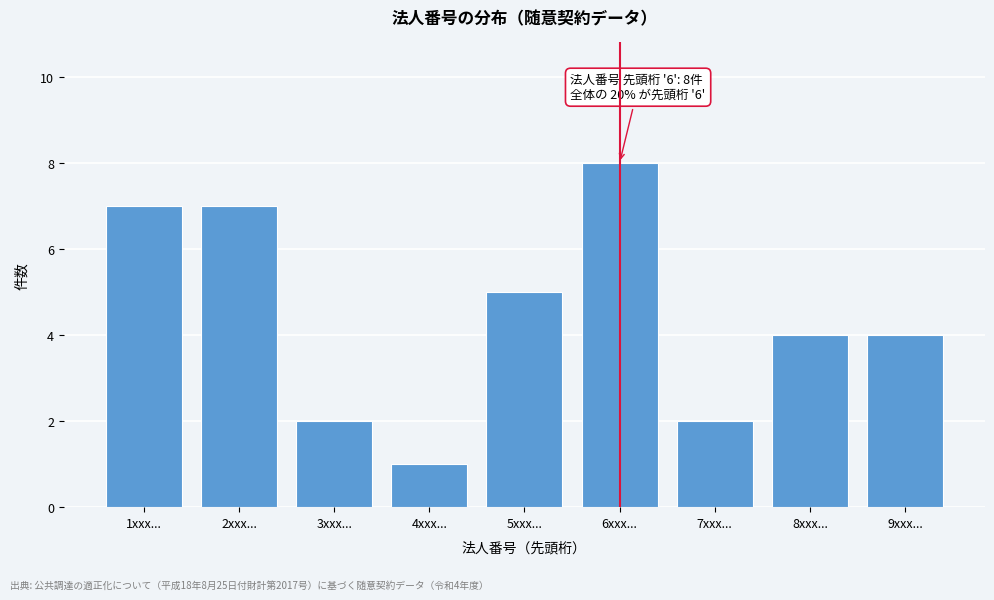

Reading left to right, extract all data points from this chart.

7	7	2	1	5	8	2	4	4